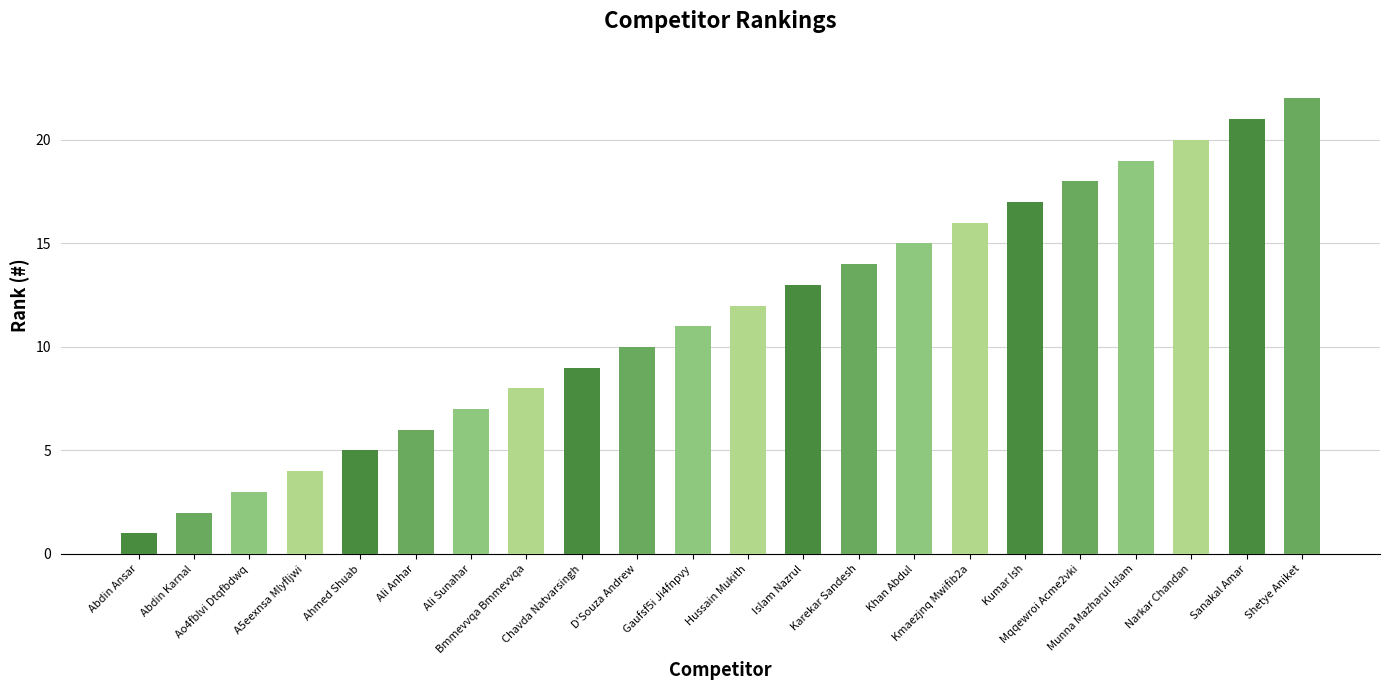

Approximately how many times larger is the value at Ao4fblvi Dtqfbdwq compared to Ali Sunahar?

0.4